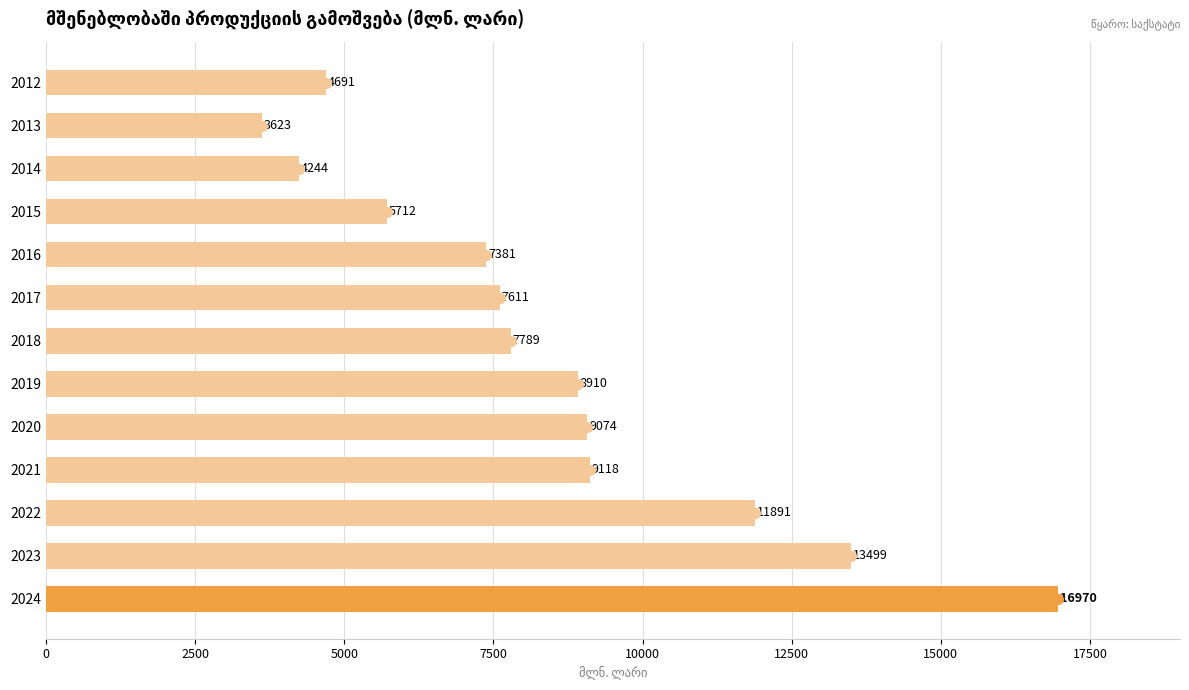

List the labels in order of value, smallest first.

2013, 2014, 2012, 2015, 2016, 2017, 2018, 2019, 2020, 2021, 2022, 2023, 2024